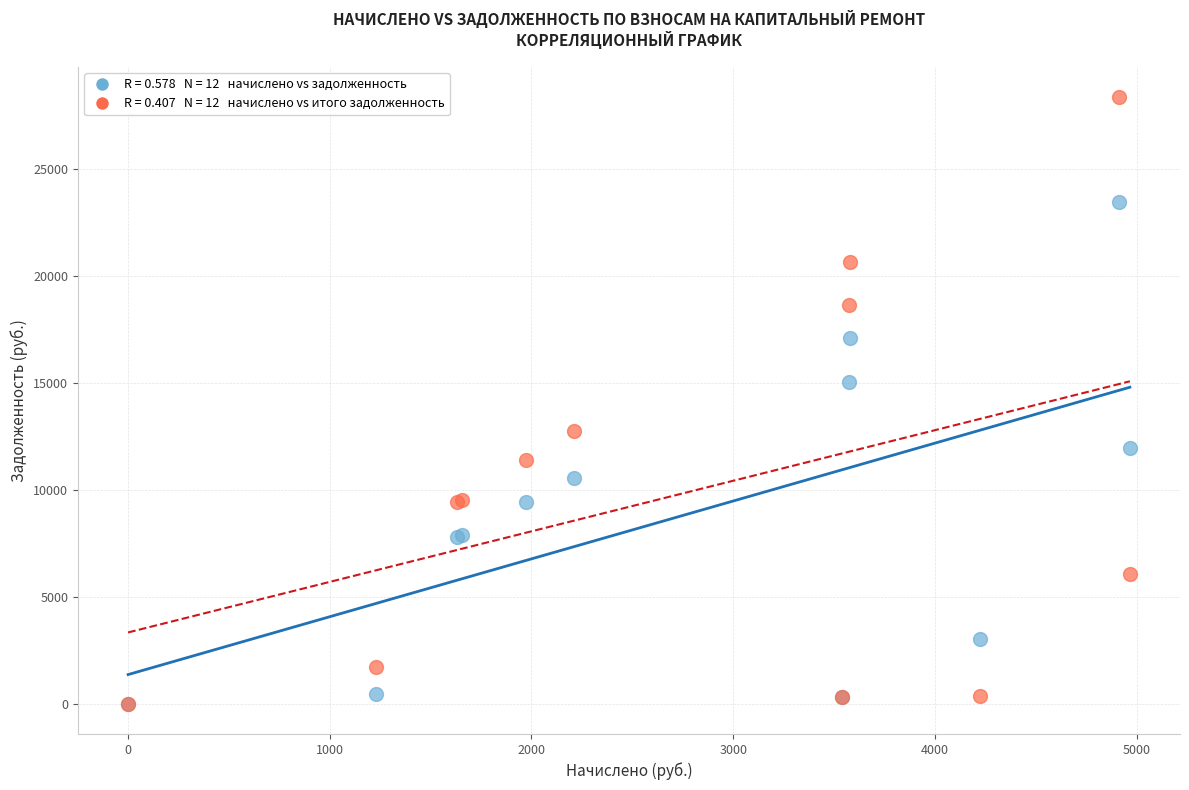

Across all series, what Y value is closest to 14182?

15053.2